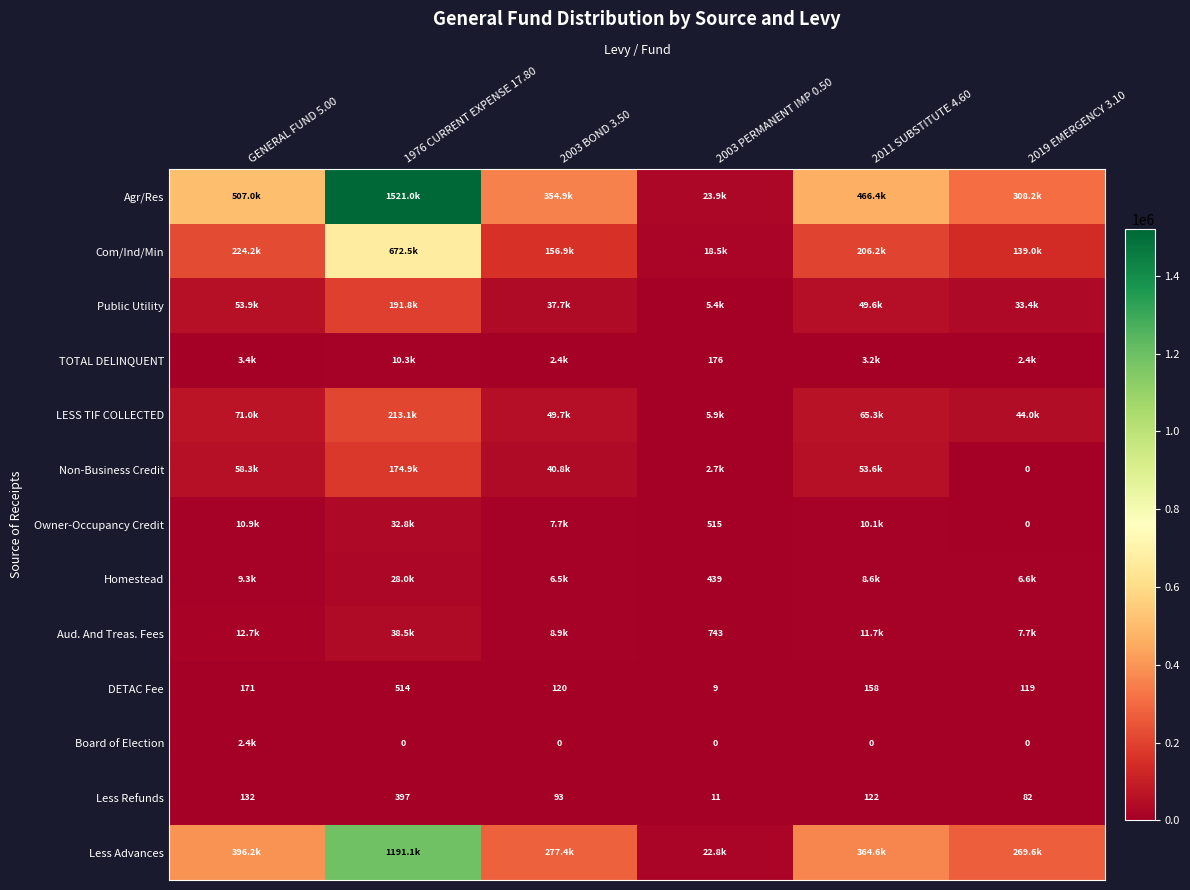

Is the value of Less Refunds at 2019 EMERGENCY 3.10 greater than the value of DETAC Fee at 2003 BOND 3.50?

No